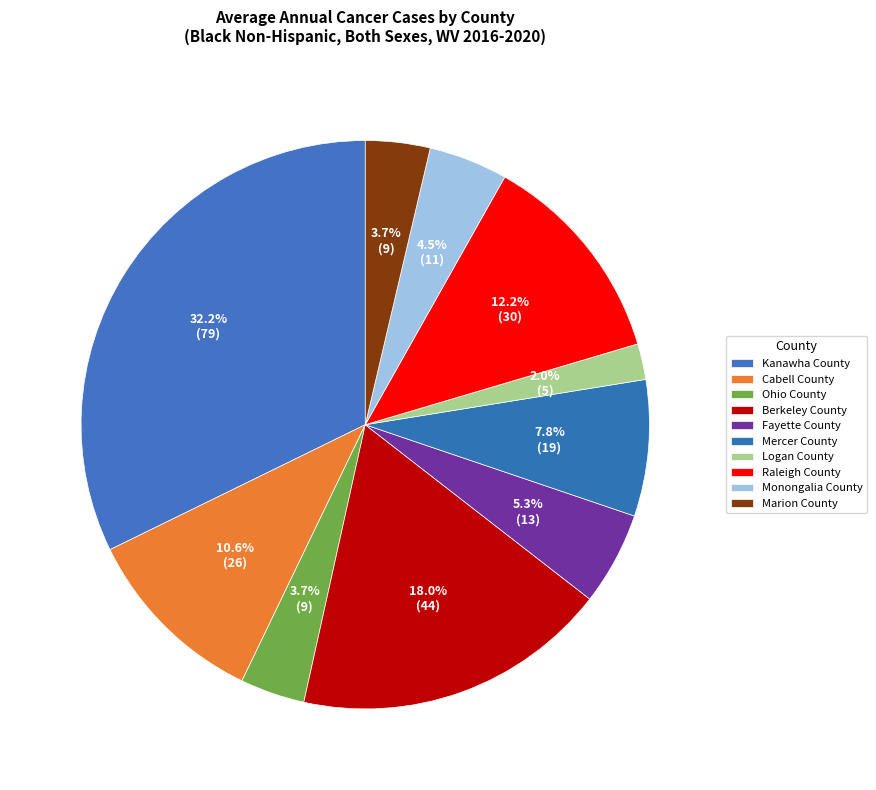

Count the number of slices in the pie.

10